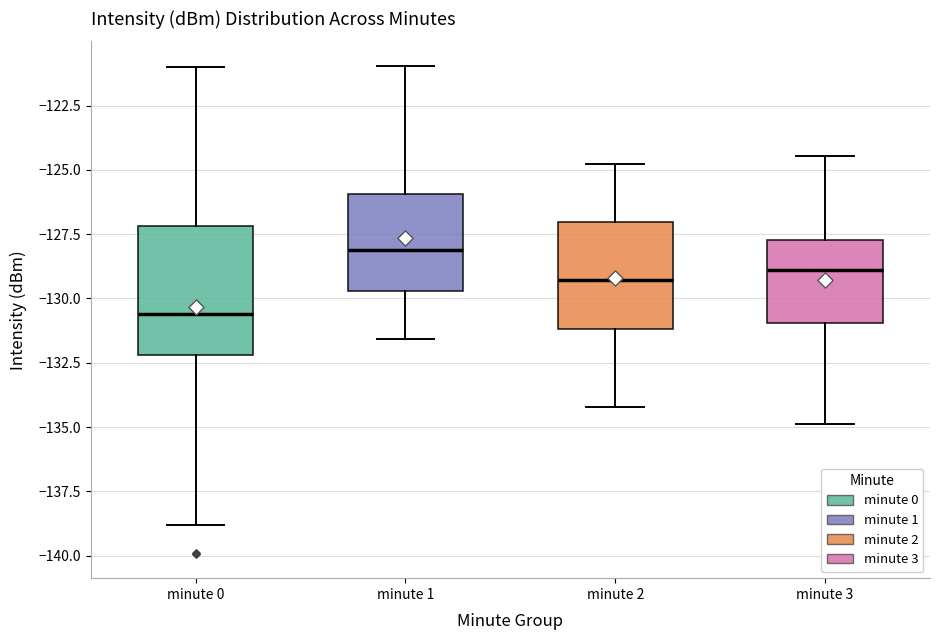

Reading left to right, transcribe this box plot: for each box, give where its median line is, the range the box spans, and where its two whiskers end, as read against the y-axis. The values are not printed on the chart, so give them approximately, as read against the axis.

minute 0: median -130.5, box -132.0 to -127.0, whiskers -139.0 to -121.0
minute 1: median -128.0, box -129.5 to -126.0, whiskers -131.5 to -121.0
minute 2: median -129.5, box -131.0 to -127.0, whiskers -134.0 to -125.0
minute 3: median -129.0, box -131.0 to -127.5, whiskers -135.0 to -124.5